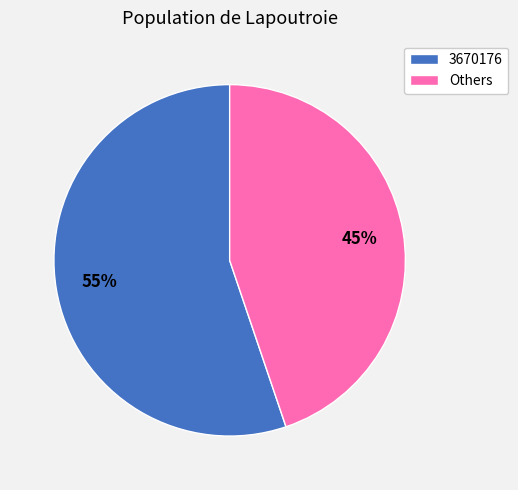

What percentage is the Others slice, to the nearest percent?

45%